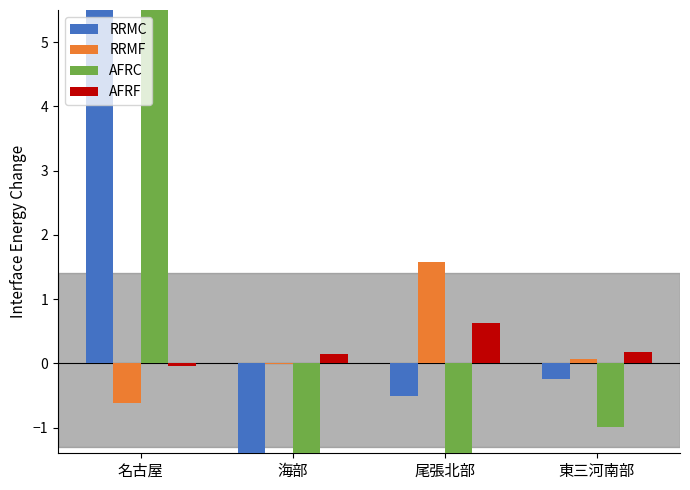

Which category has the highest value in the RRMF series?

尾張北部